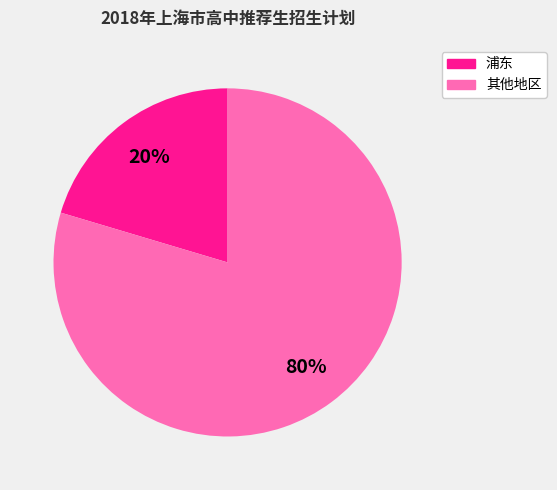

Is there a majority slice in this chart?

Yes